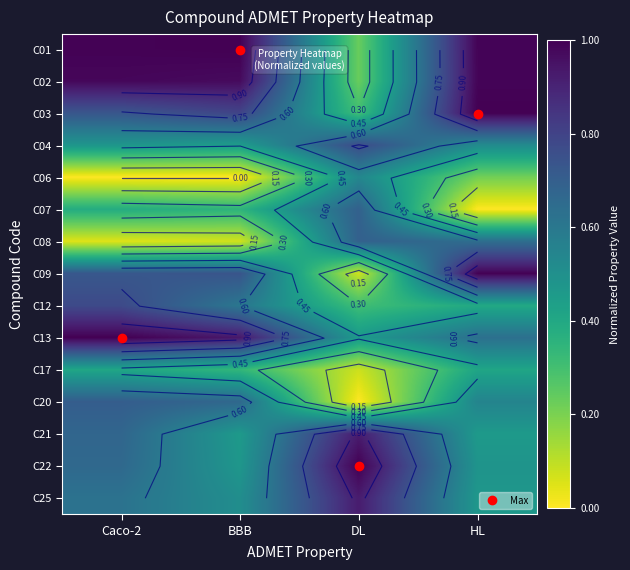

The value of C20 at DL is -0.3. True or false?

False